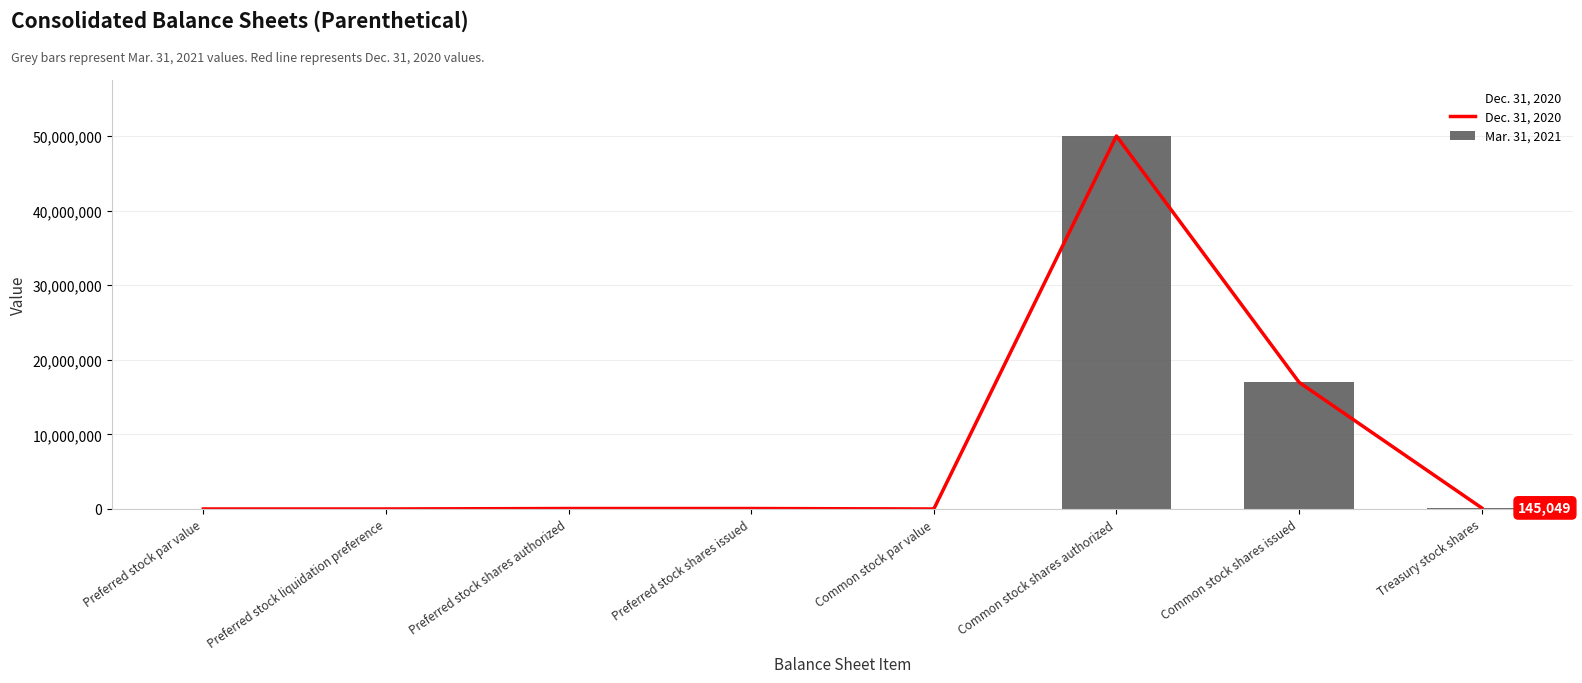

What position from the right is Preferred stock liquidation preference?

7